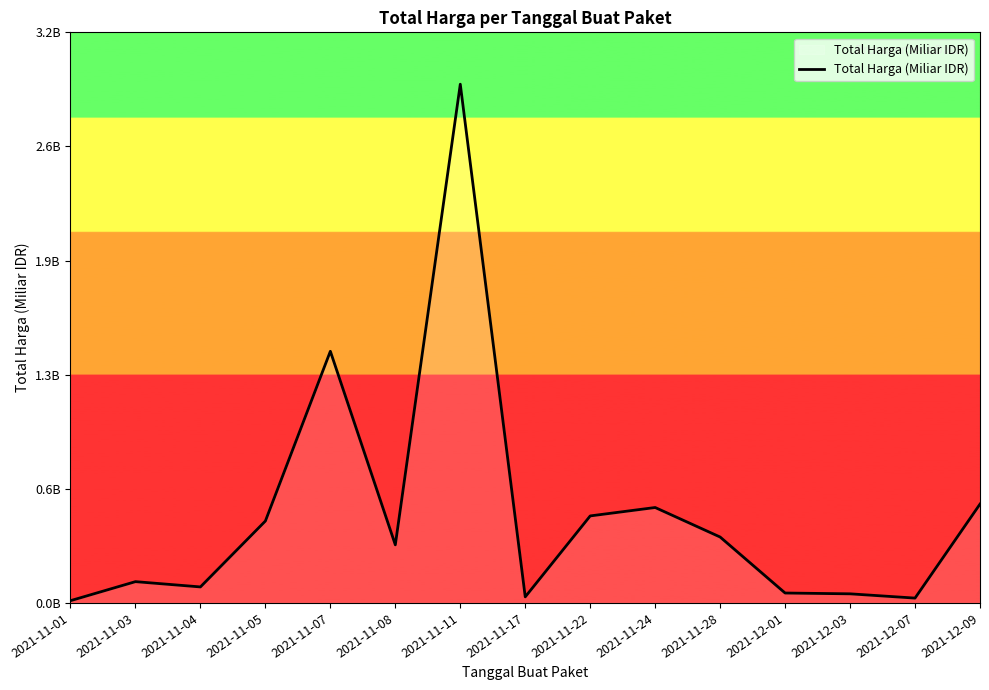

Rank the categories by value from highest to lowest.

2021-11-11, 2021-11-07, 2021-12-09, 2021-11-24, 2021-11-22, 2021-11-05, 2021-11-28, 2021-11-08, 2021-11-03, 2021-11-04, 2021-12-01, 2021-12-03, 2021-11-17, 2021-12-07, 2021-11-01